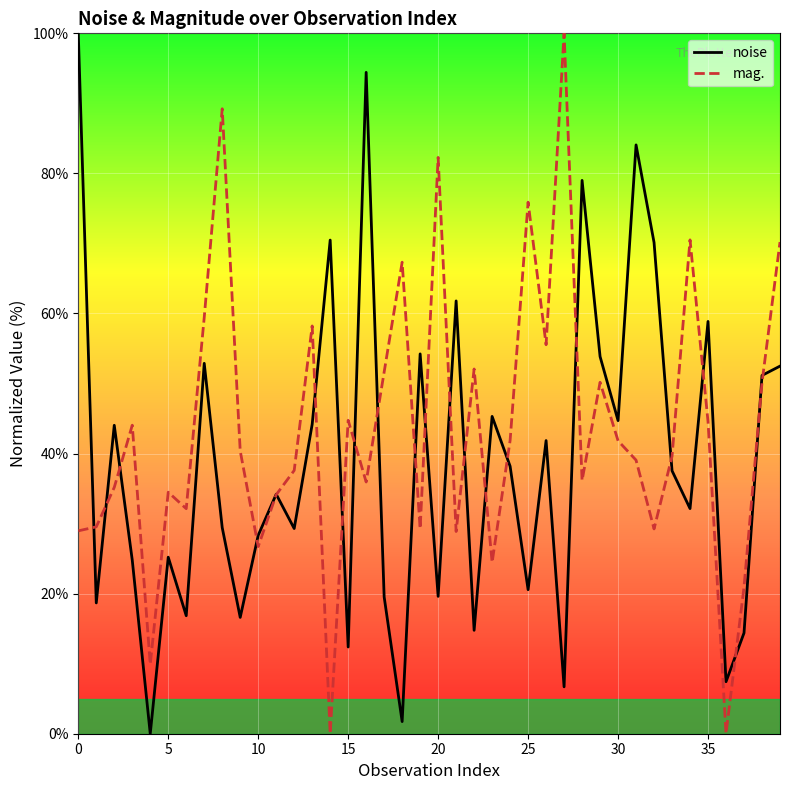

Which series has the largest total across all categories?

mag.